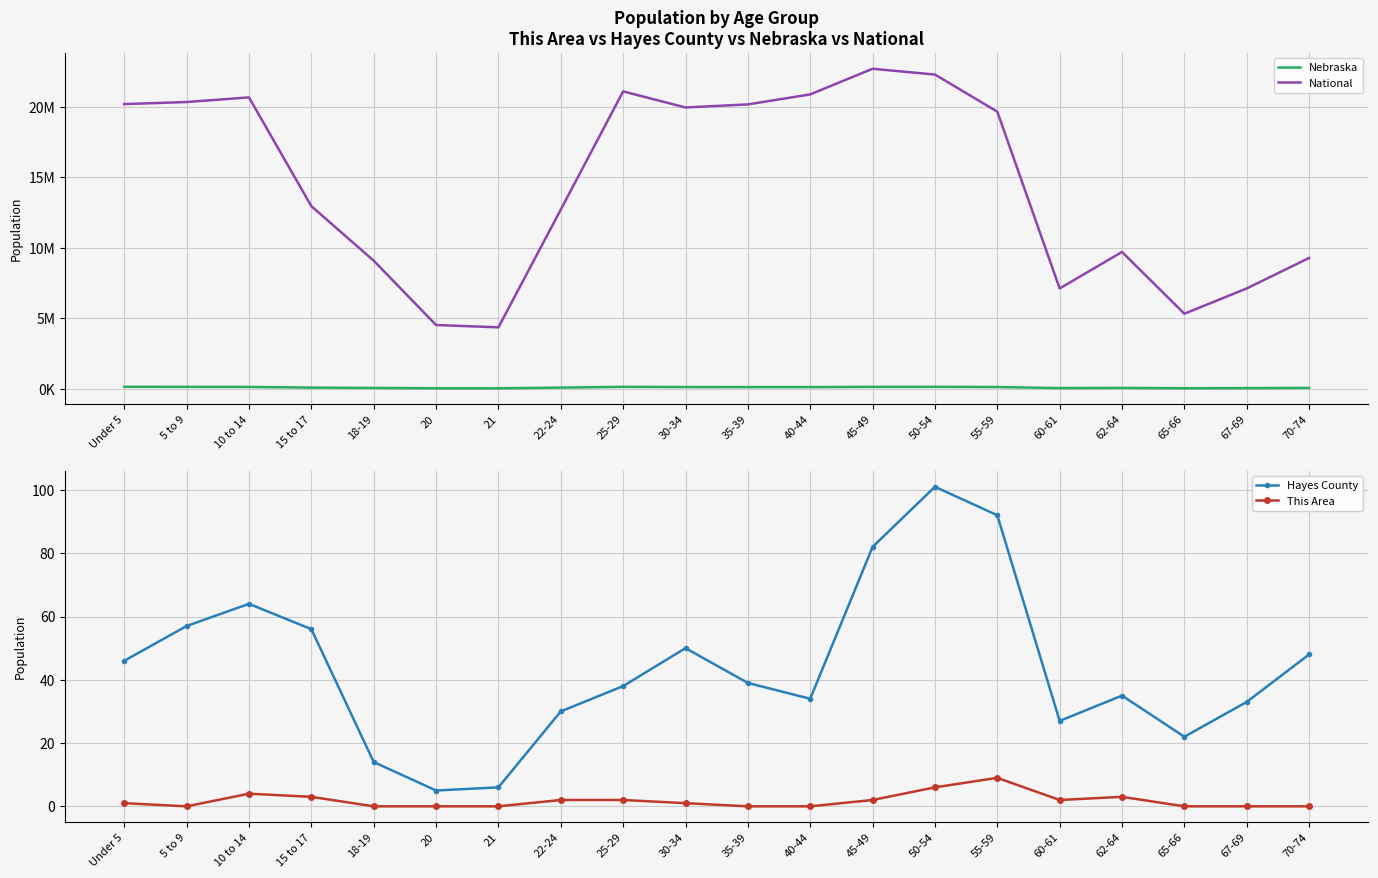

At which label does Nebraska first exceed 110361?

Under 5